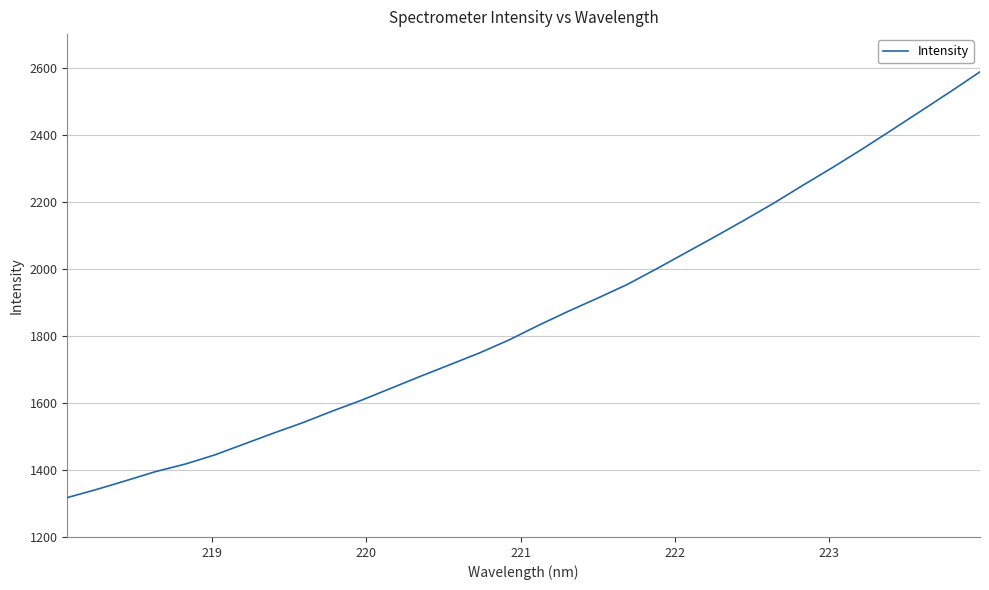

What is the maximum value shown in the chart?

2587.5